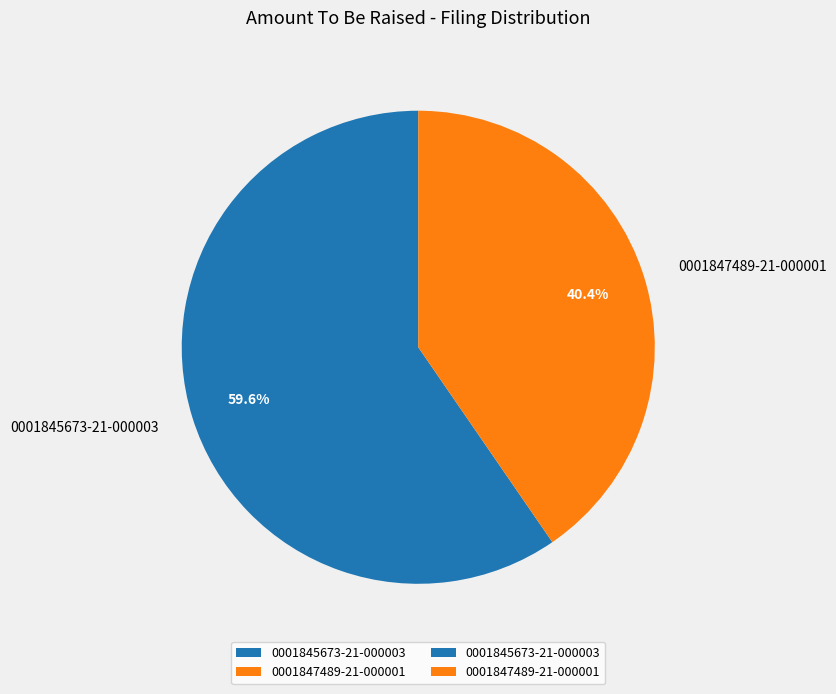

What is the largest slice in the pie chart?

0001845673-21-000003